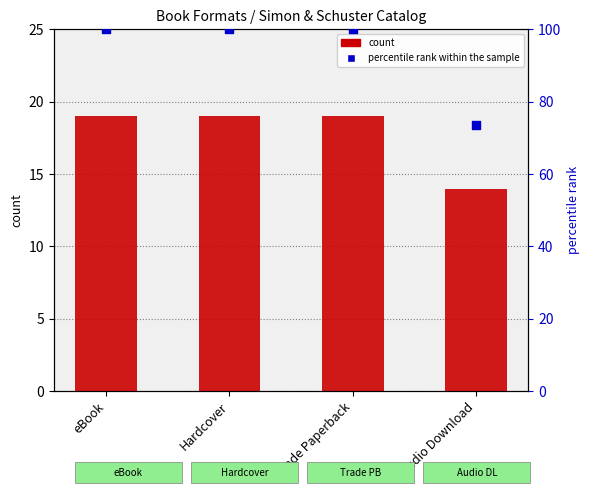

Which series has the widest spread of Y values?

percentile rank within the sample